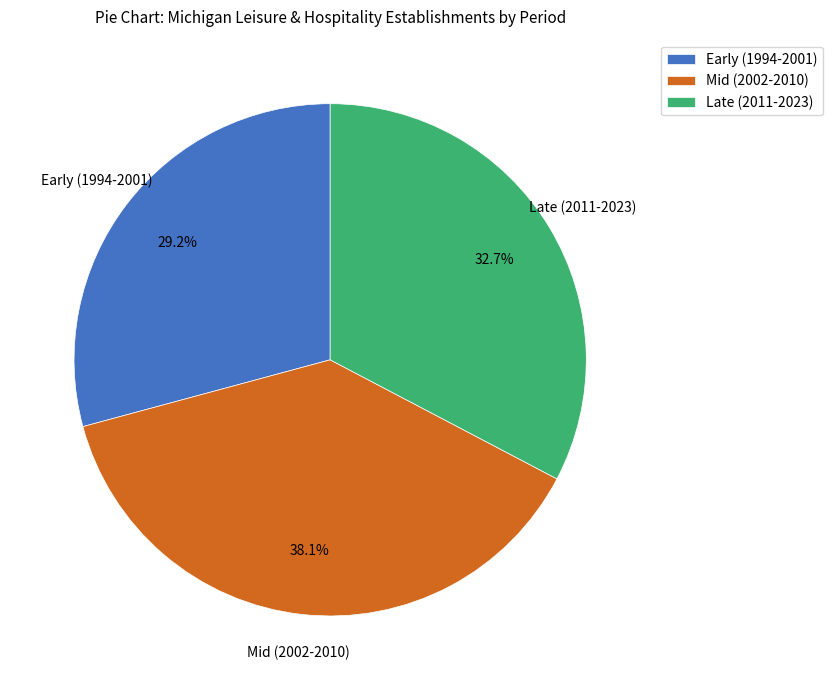

Do Early (1994-2001) and Mid (2002-2010) together represent more than half of the pie?

Yes